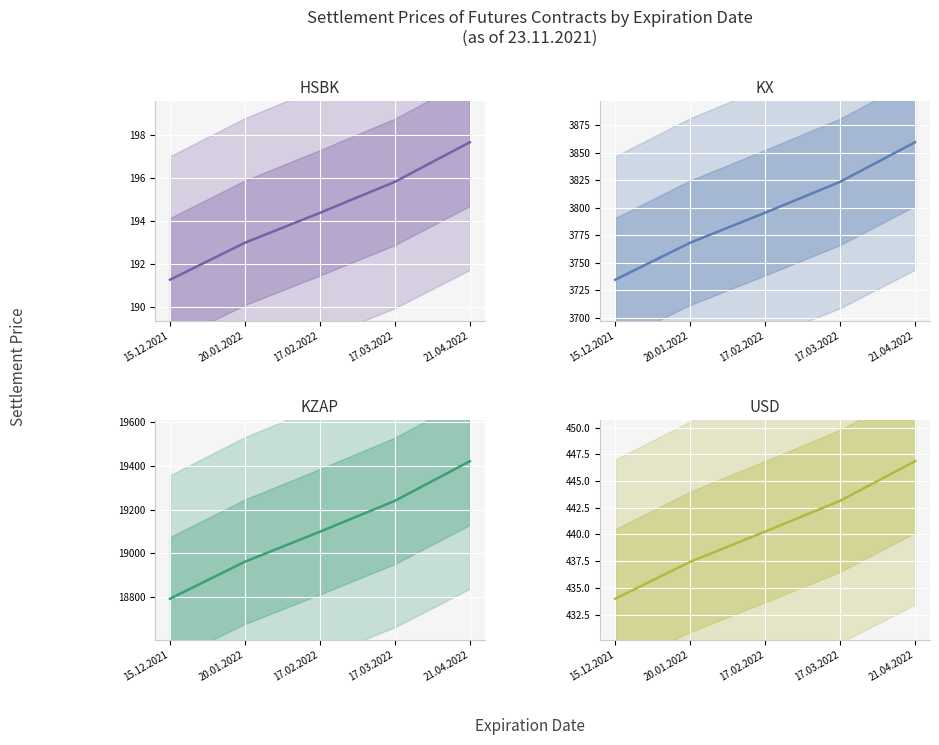

Reading right to left, transcribe all the data shown in this chart.

HSBK: 21.04.2022=197.7	17.03.2022=195.8	17.02.2022=194.4	20.01.2022=193.0	15.12.2021=191.3
KX: 21.04.2022=3859.4	17.03.2022=3823.5	17.02.2022=3795.5	20.01.2022=3768.2	15.12.2021=3734.6
KZAP: 21.04.2022=19421.3	17.03.2022=19240.4	17.02.2022=19099.4	20.01.2022=18962.4	15.12.2021=18793.2
USD: 21.04.2022=446.9	17.03.2022=443.1	17.02.2022=440.3	20.01.2022=437.4	15.12.2021=434.0